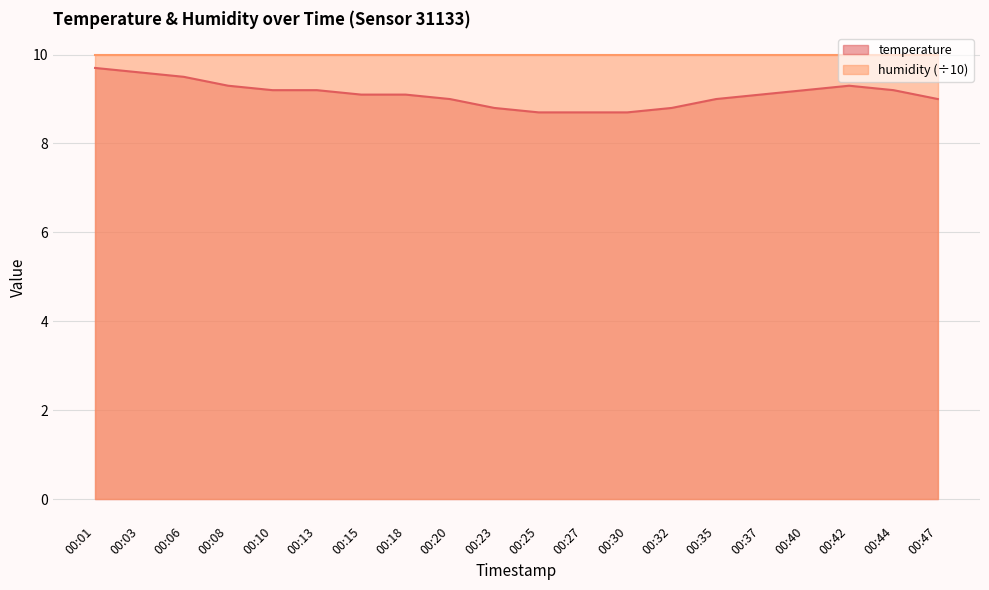

How many values exceed 9?

12